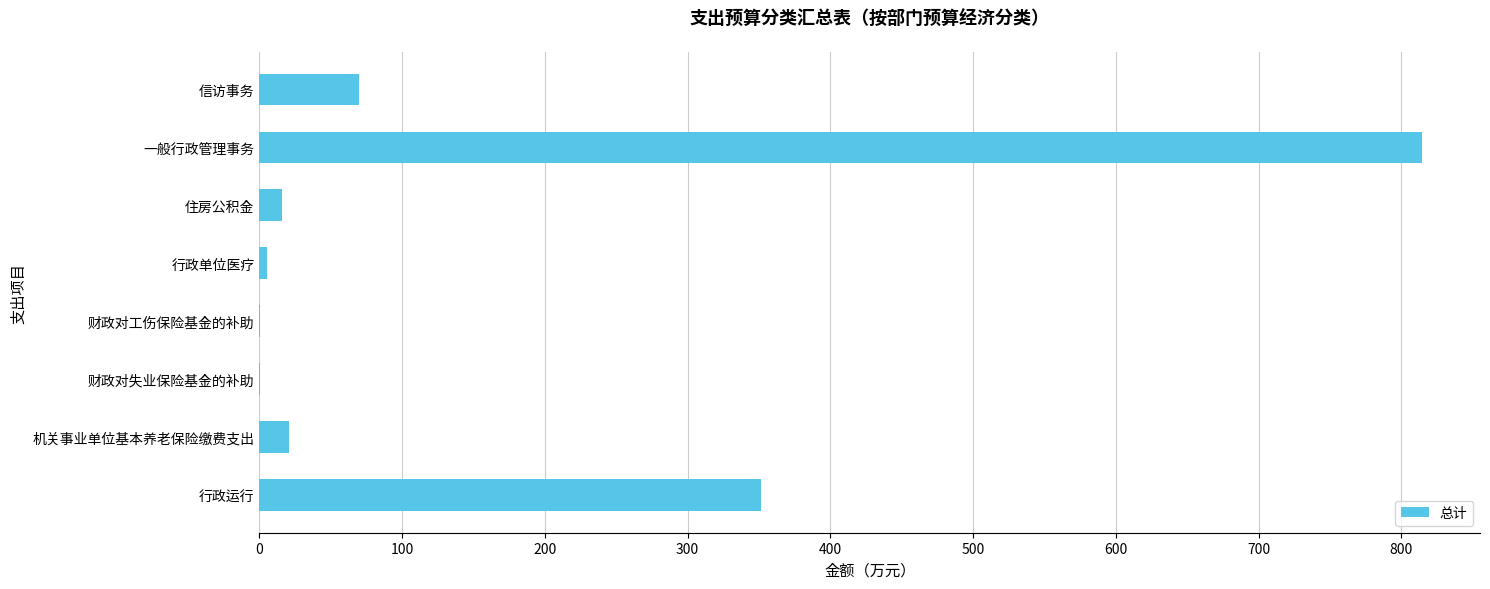

What is the sum of all values?

1278.4